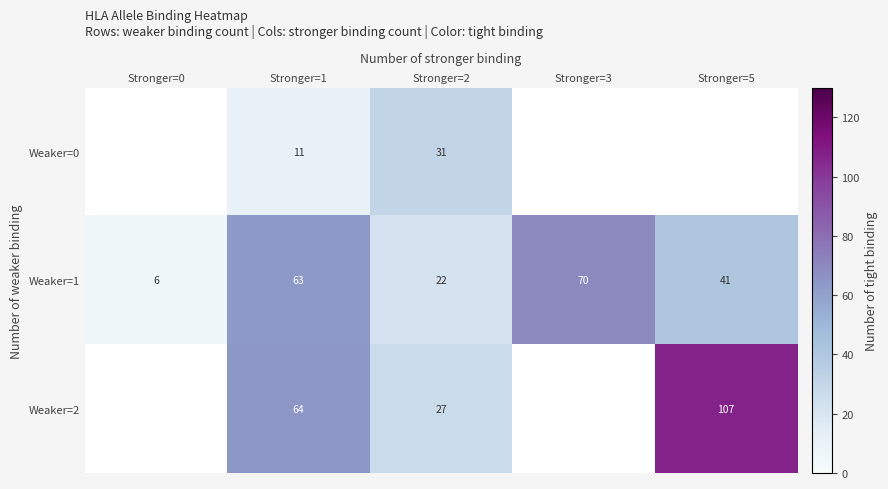

Count the Weaker=1 values in the range 22 to 63.

3